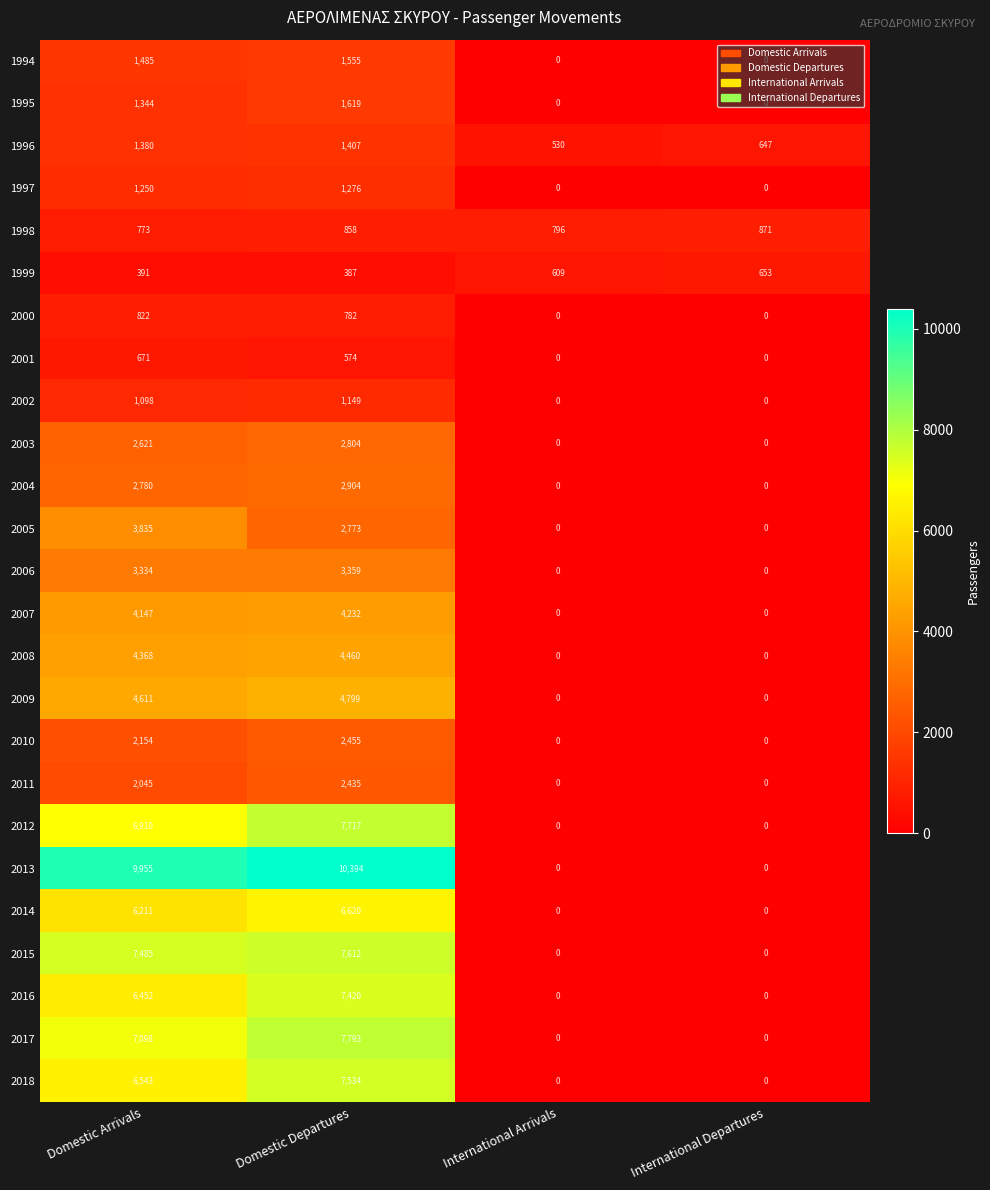

The value of 2018 at Domestic Departures is 7534. True or false?

True